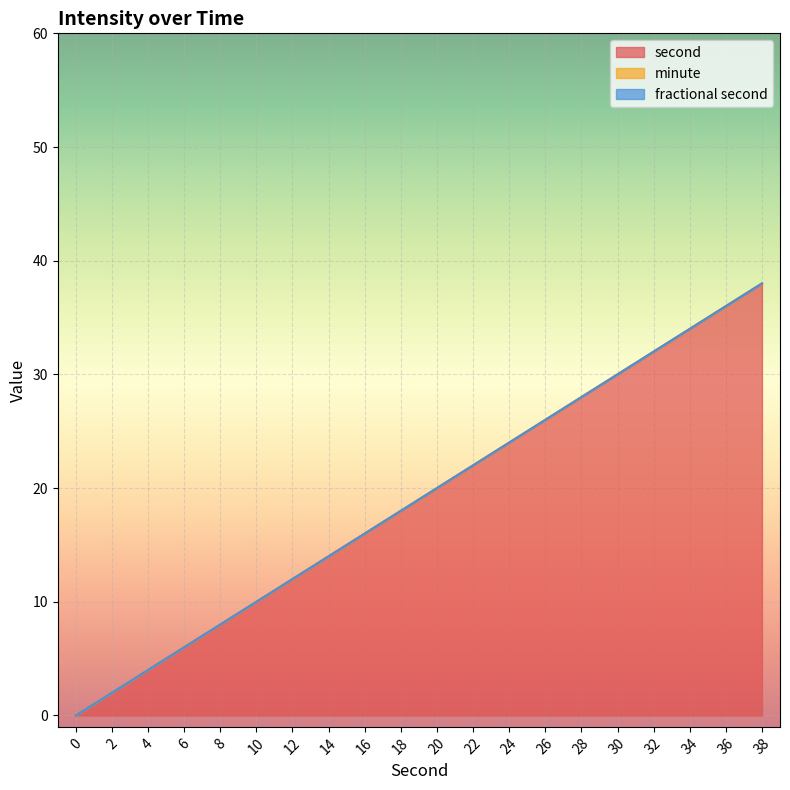

The value of fractional second at 18 is 0. True or false?

True